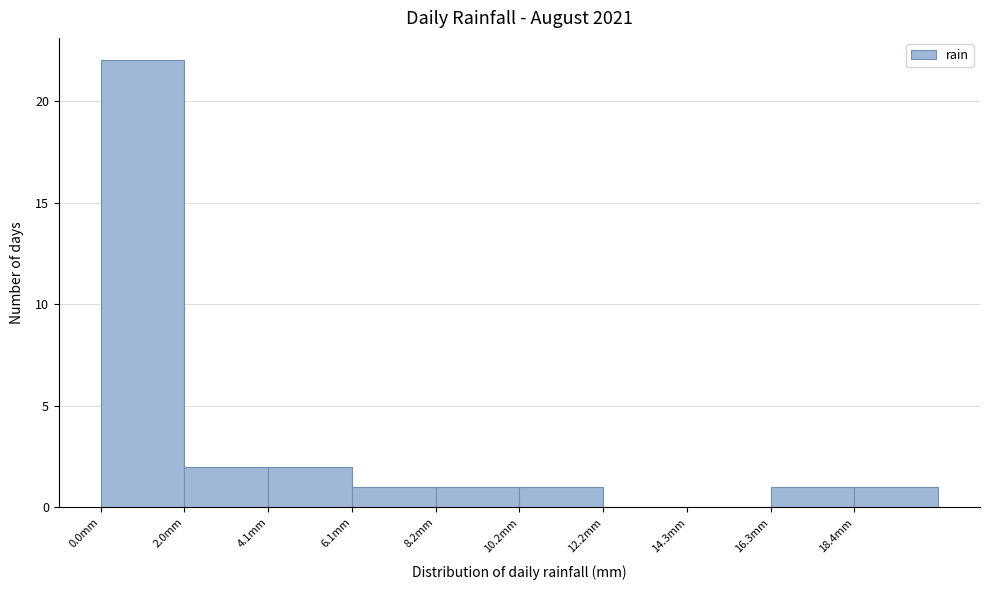

Reading left to right, transcribe this chart: for each bar, give the range it covers on the x-axis and its height. Neither the bar edges nor the heights are printed on the chart, so give them approximately, as read against the axes.

0.0 to 2.0: 22
2.0 to 4.0: 2
4.0 to 6.0: 2
6.0 to 8.0: 1
8.0 to 10.0: 1
10.0 to 12.0: 1
12.0 to 14.5: 0
14.5 to 16.5: 0
16.5 to 18.5: 1
18.5 to 20.5: 1